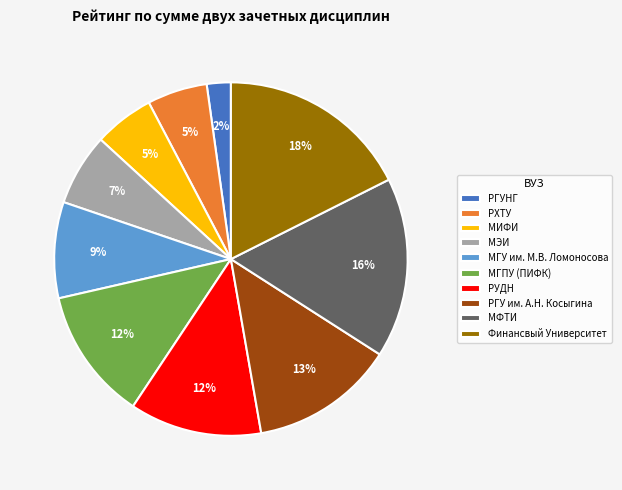

Is it true that РХТУ is 1% of the pie?

False